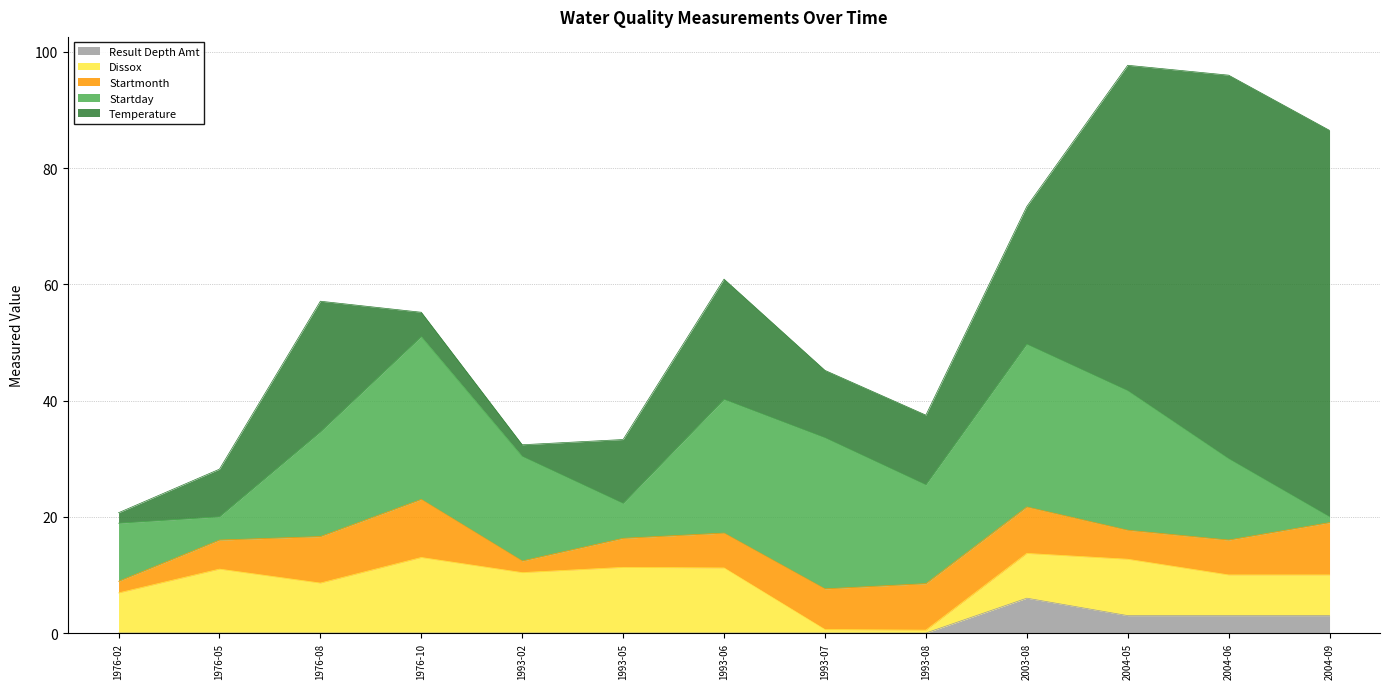

True or false: Result Depth Amt has a value of 0.0 at 1993-06.

True